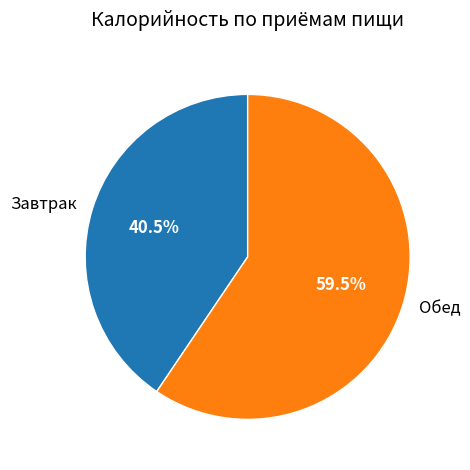

Count the number of slices in the pie.

2